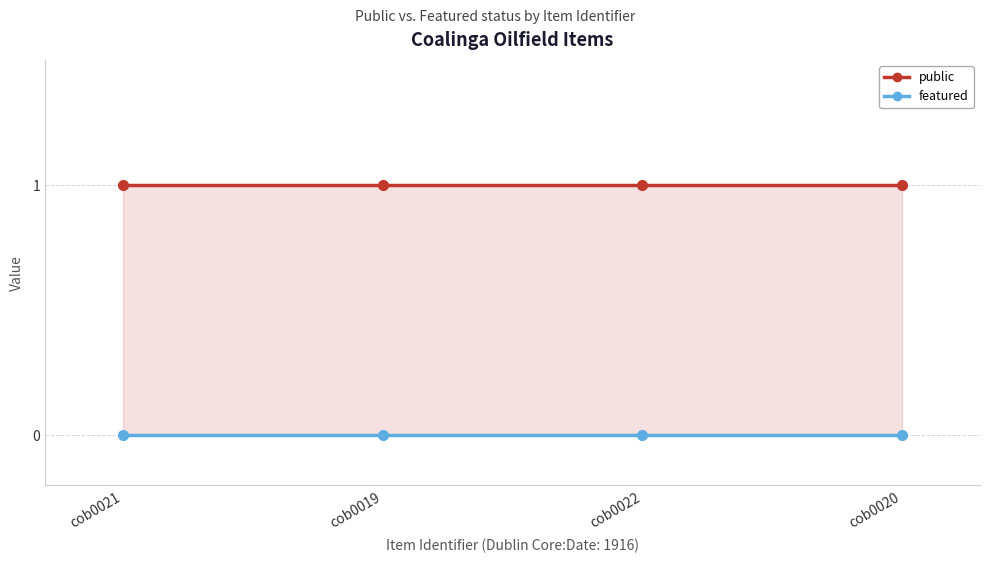

How many lines are shown in the chart?

2